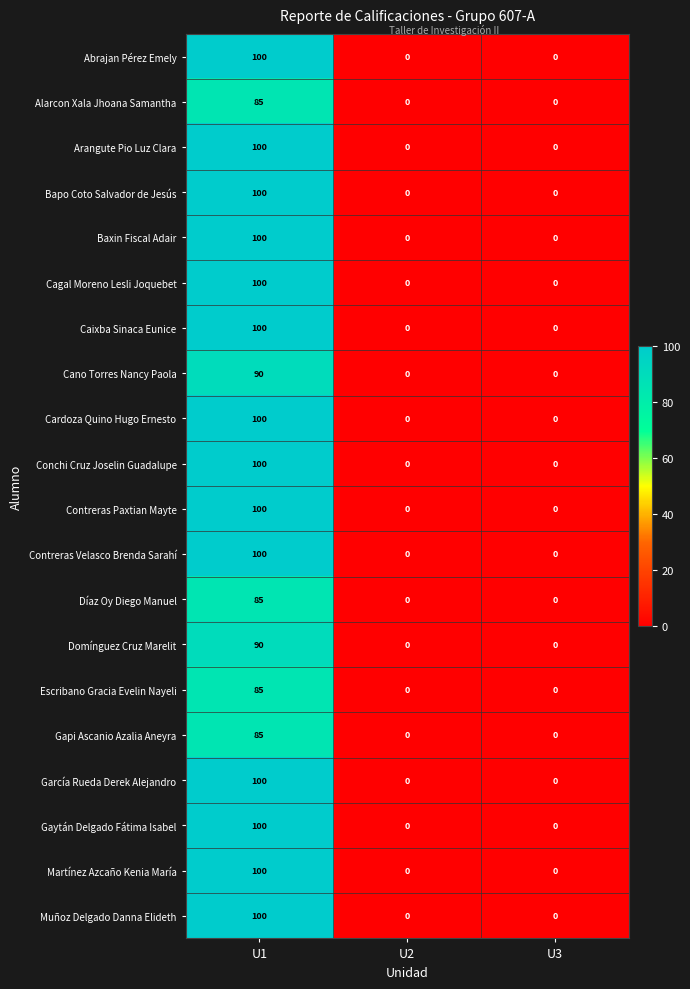

Count the Bapo Coto Salvador de Jesús values in the range 0 to 100.

3